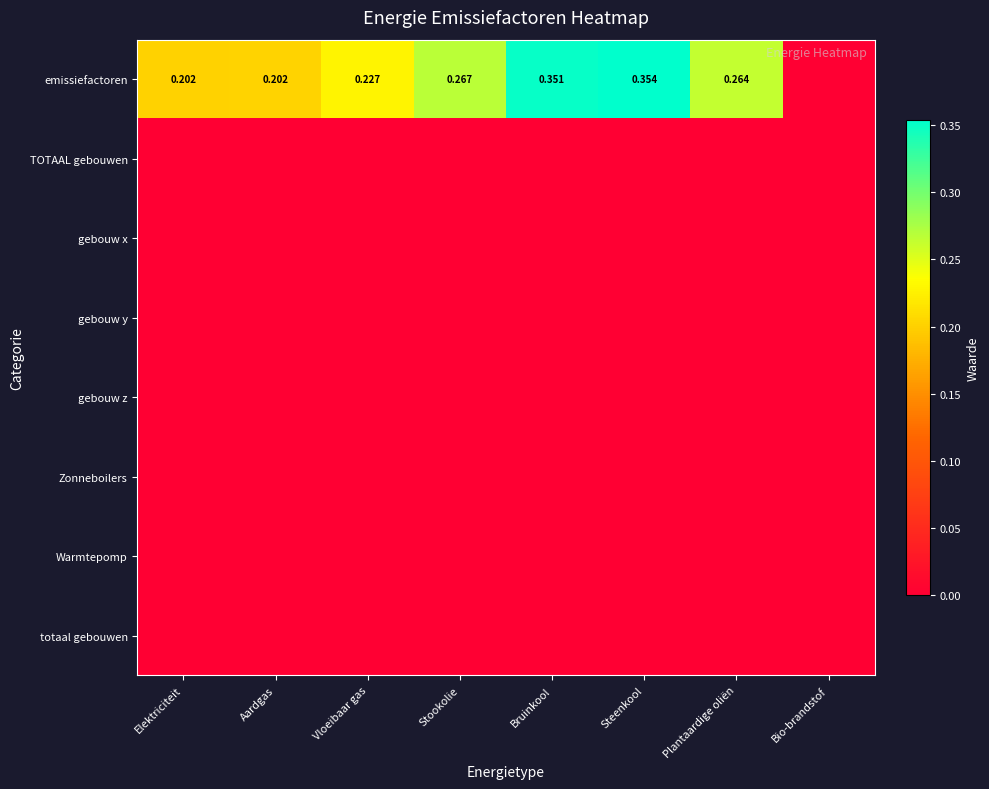

What is the spread (max minus min) of values at Bruinkool?

0.4